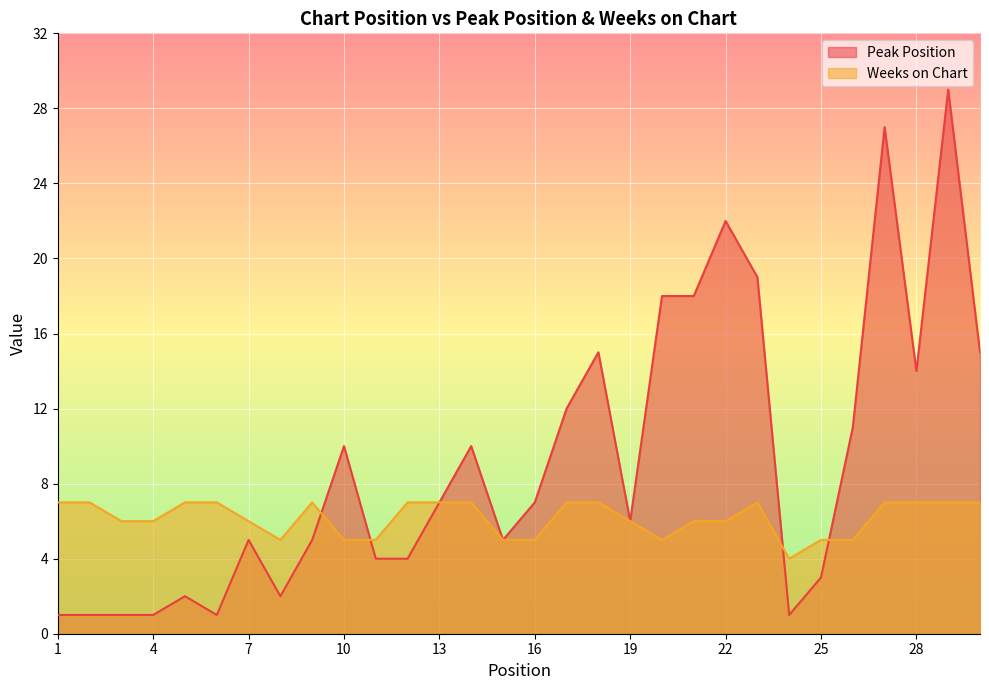

Where is the first local minimum for Weeks on Chart?

8